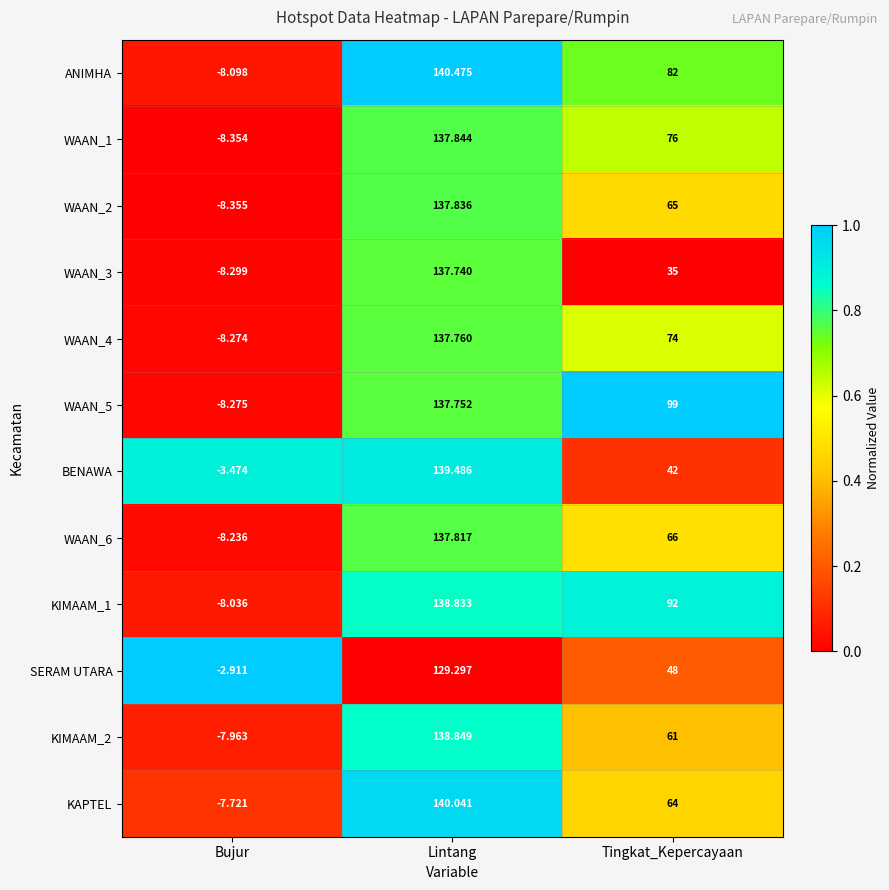

Rank the series by their maximum value, from highest to lowest.

ANIMHA, KAPTEL, BENAWA, KIMAAM_2, KIMAAM_1, WAAN_1, WAAN_2, WAAN_6, WAAN_4, WAAN_5, WAAN_3, SERAM UTARA